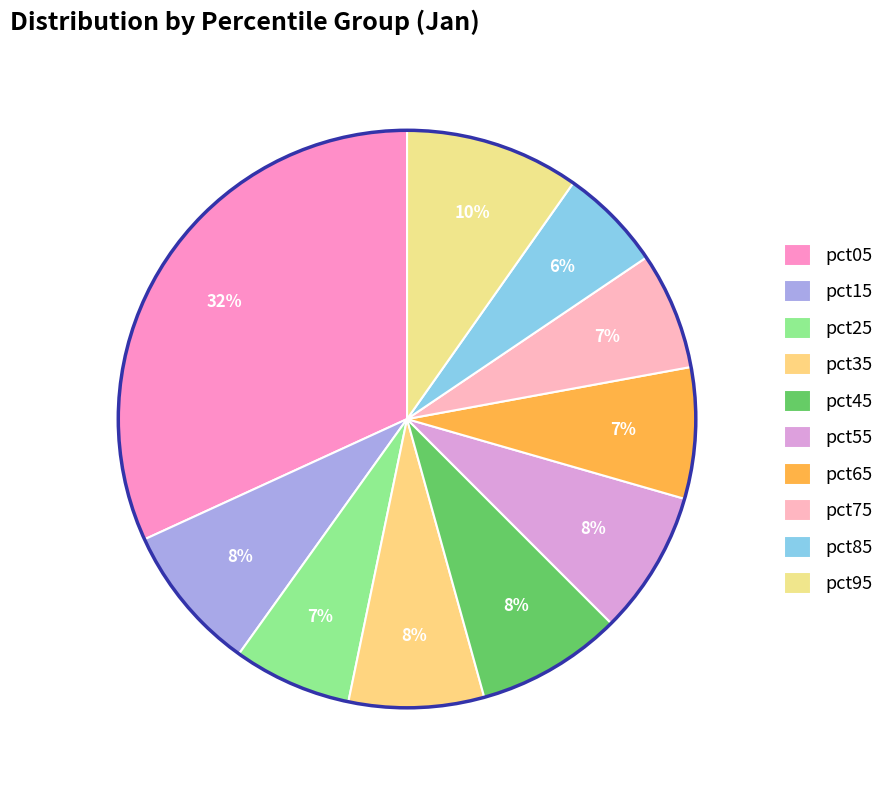

Which category has the smallest portion of the pie?

pct85